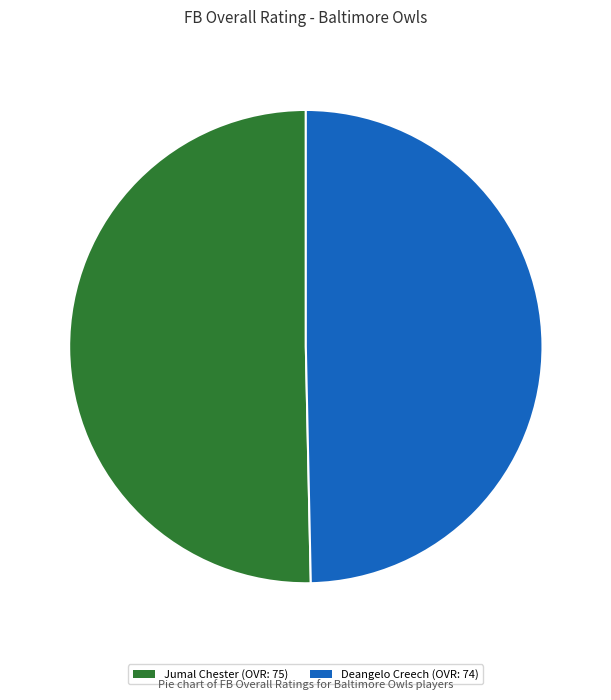

Approximately how many times larger is the value at Deangelo Creech (OVR: 74) compared to Jumal Chester (OVR: 75)?

1.0